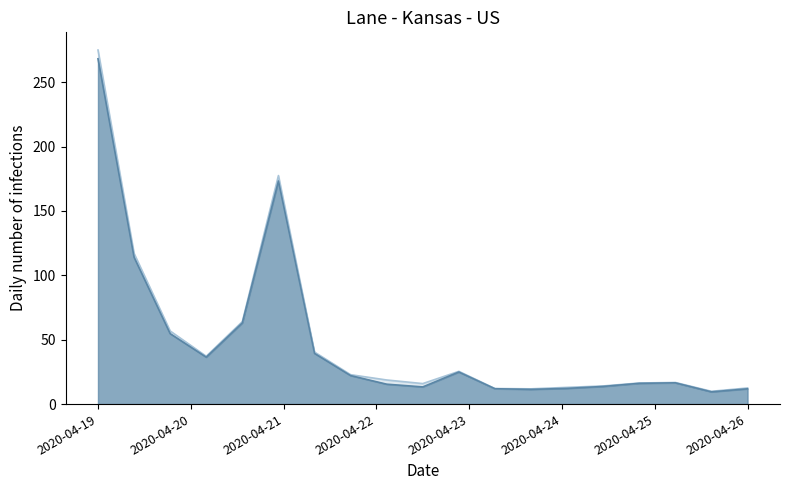

The value of Series A at 14 is 25.5. True or false?

False